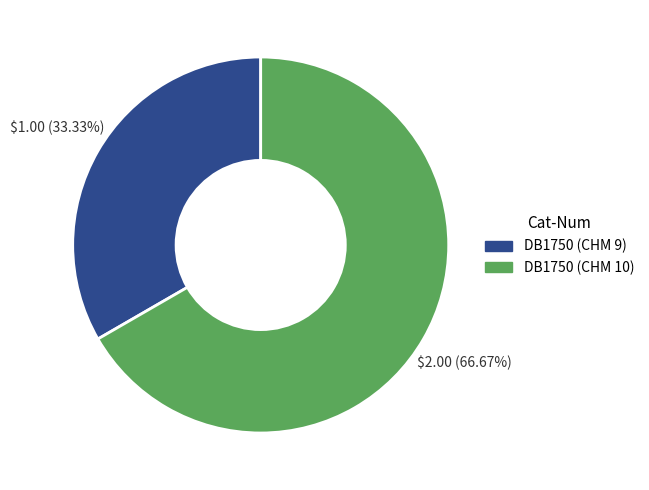

How many slices are in this pie chart?

2